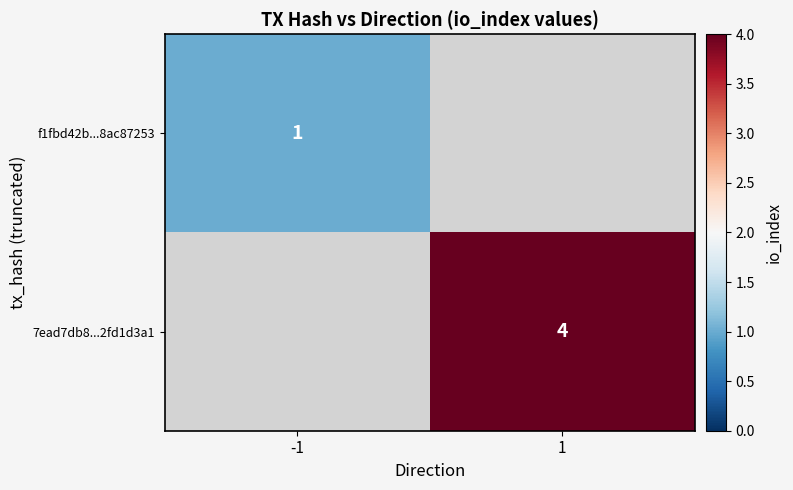

At how many categories does at least one series exceed 3?

1